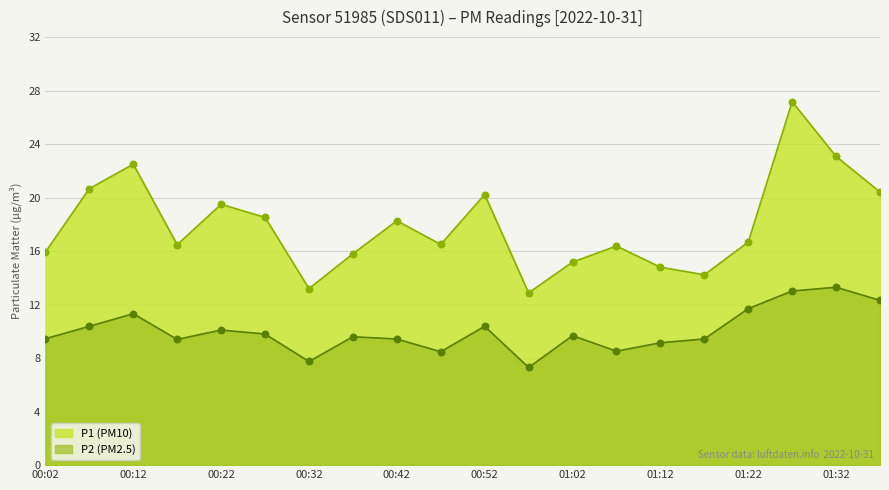

What are all the series names shown in the legend?

P1 (PM10), P2 (PM2.5)